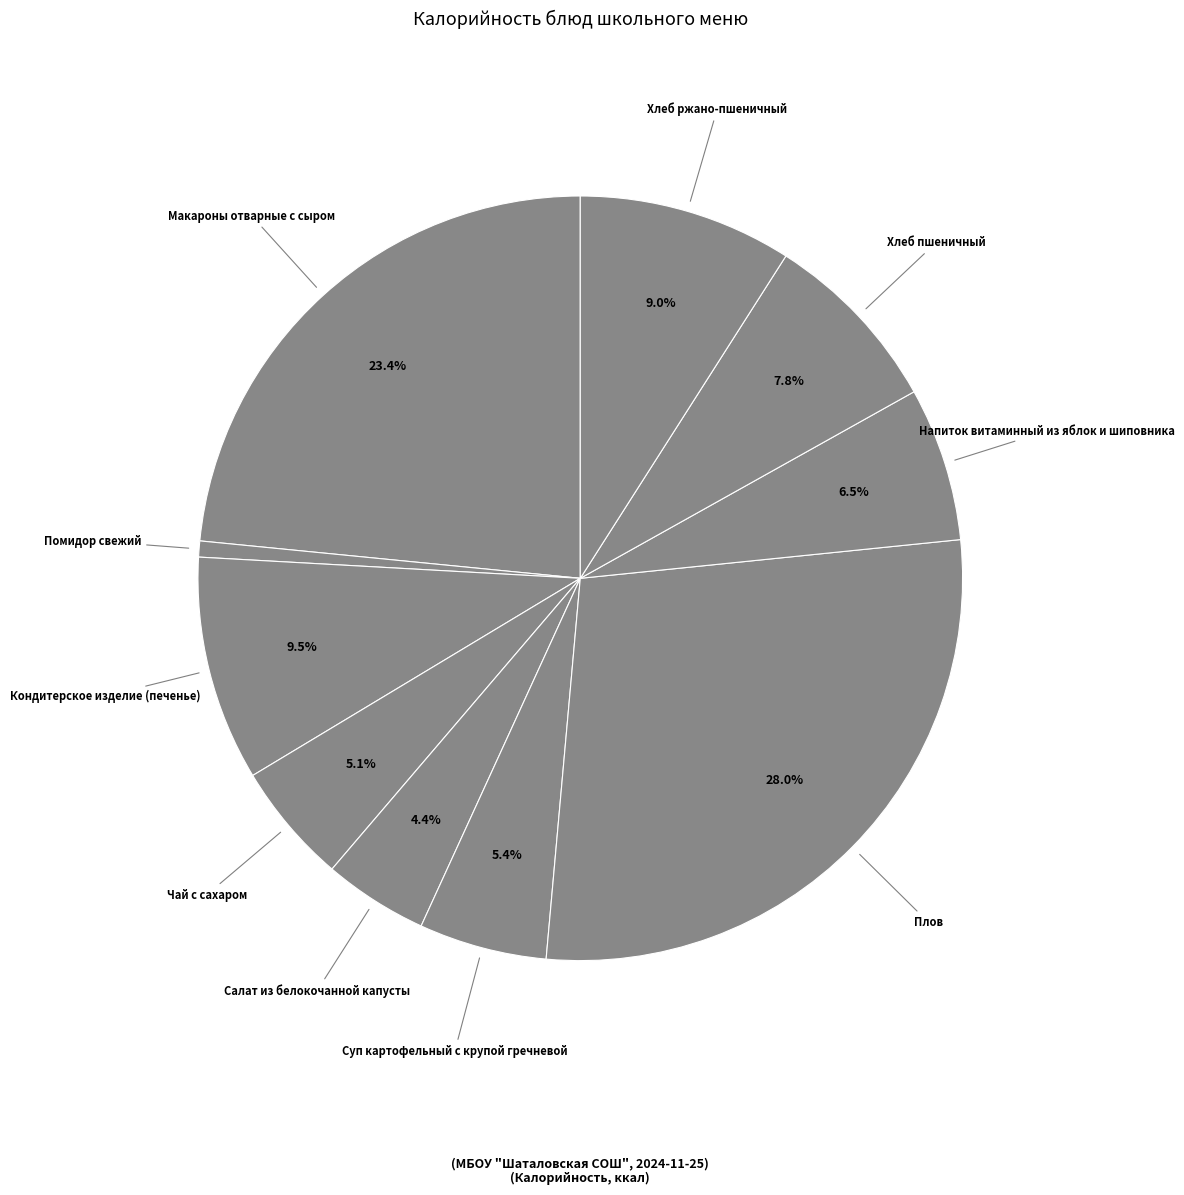

How many slices are in this pie chart?

10